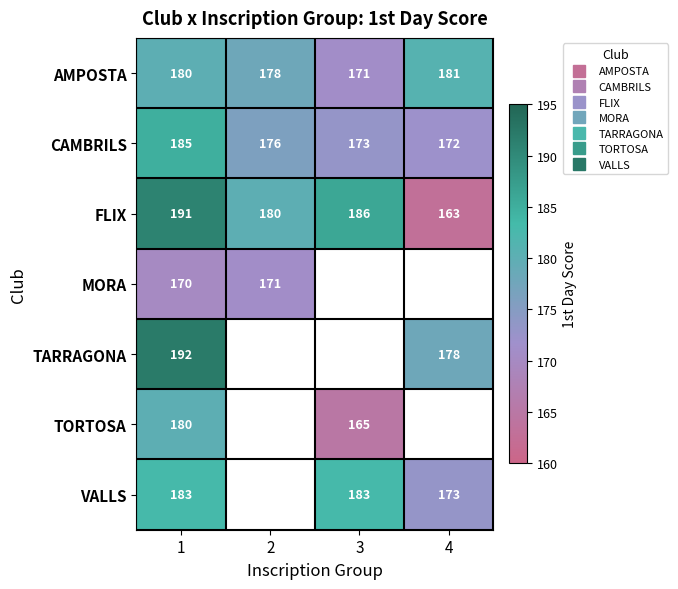

What is the sum of all AMPOSTA values?

710.0